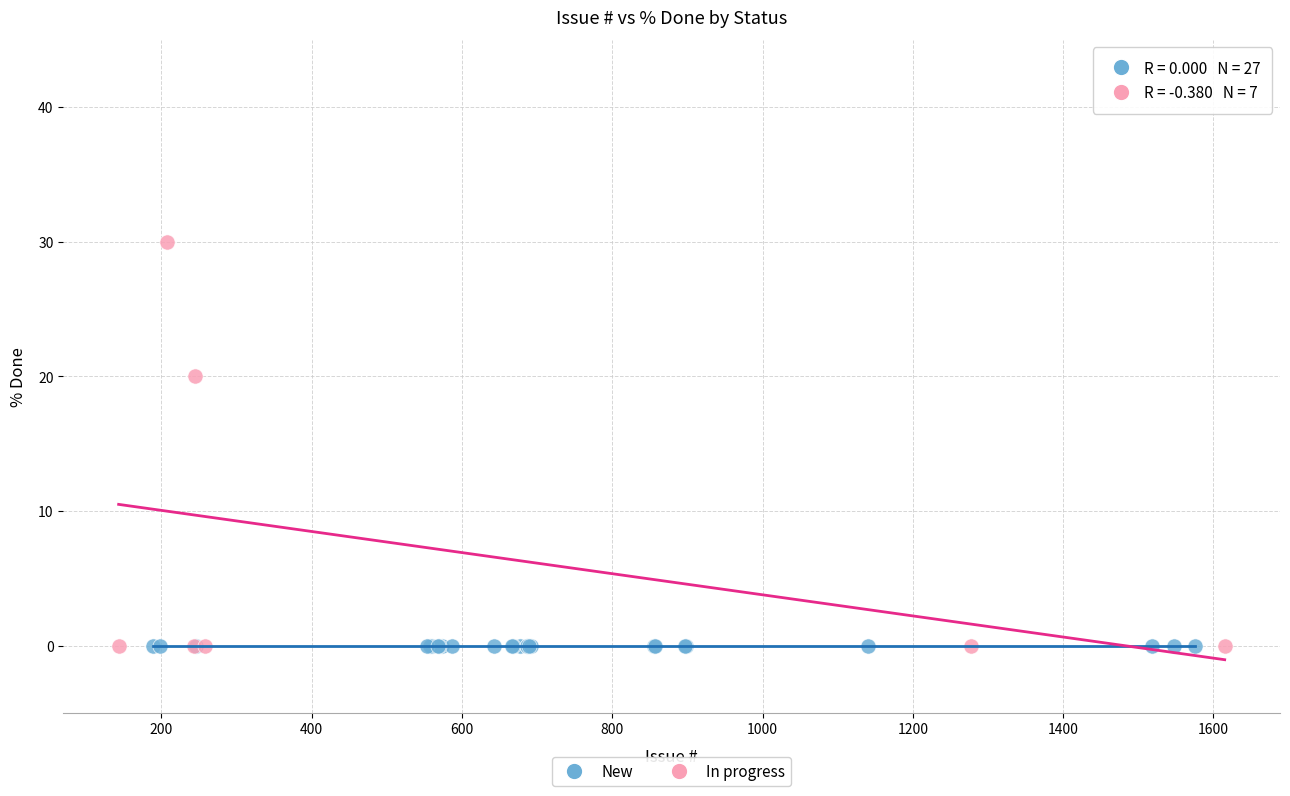

Which series reaches the maximum Y coordinate?

In progress